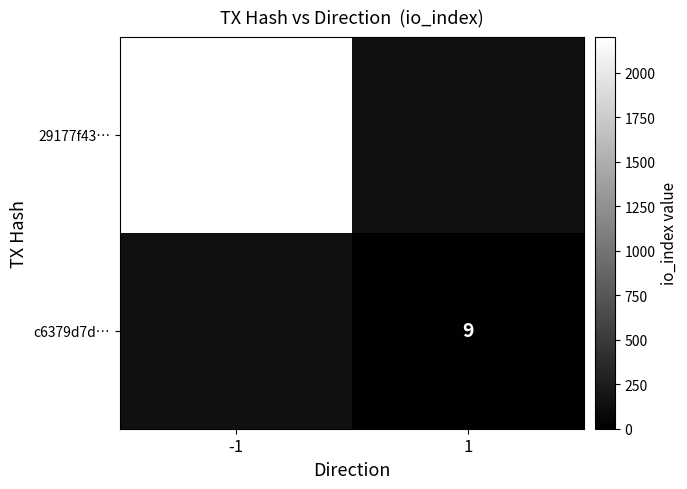

The 29177f43… series shows 2945.9 at -1. True or false?

False